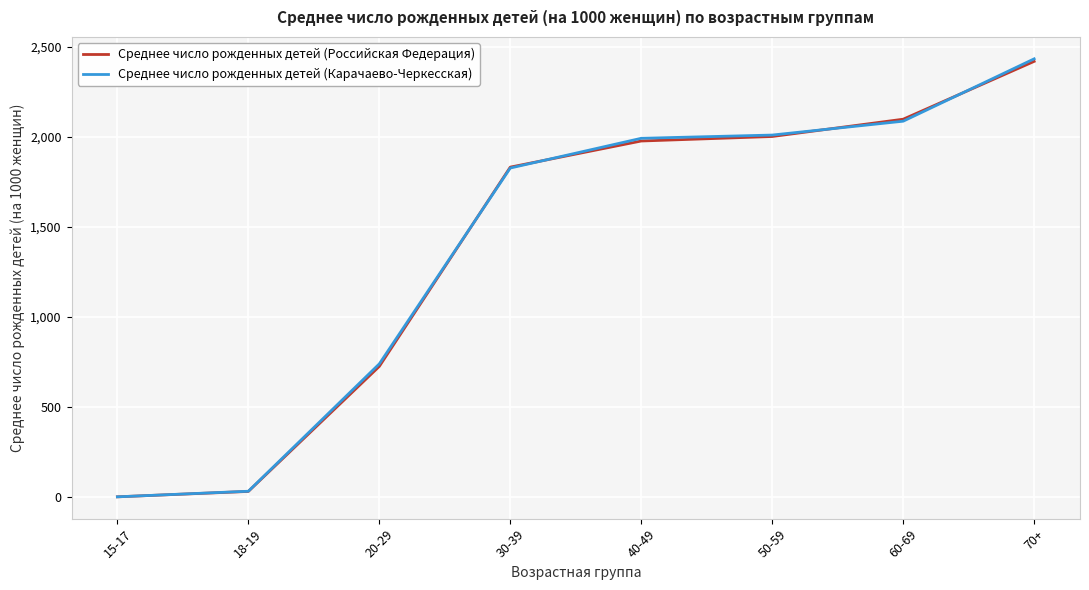

What is the difference between the maximum and minimum values in the Среднее число рожденных детей (Российская Федерация) series?

2417